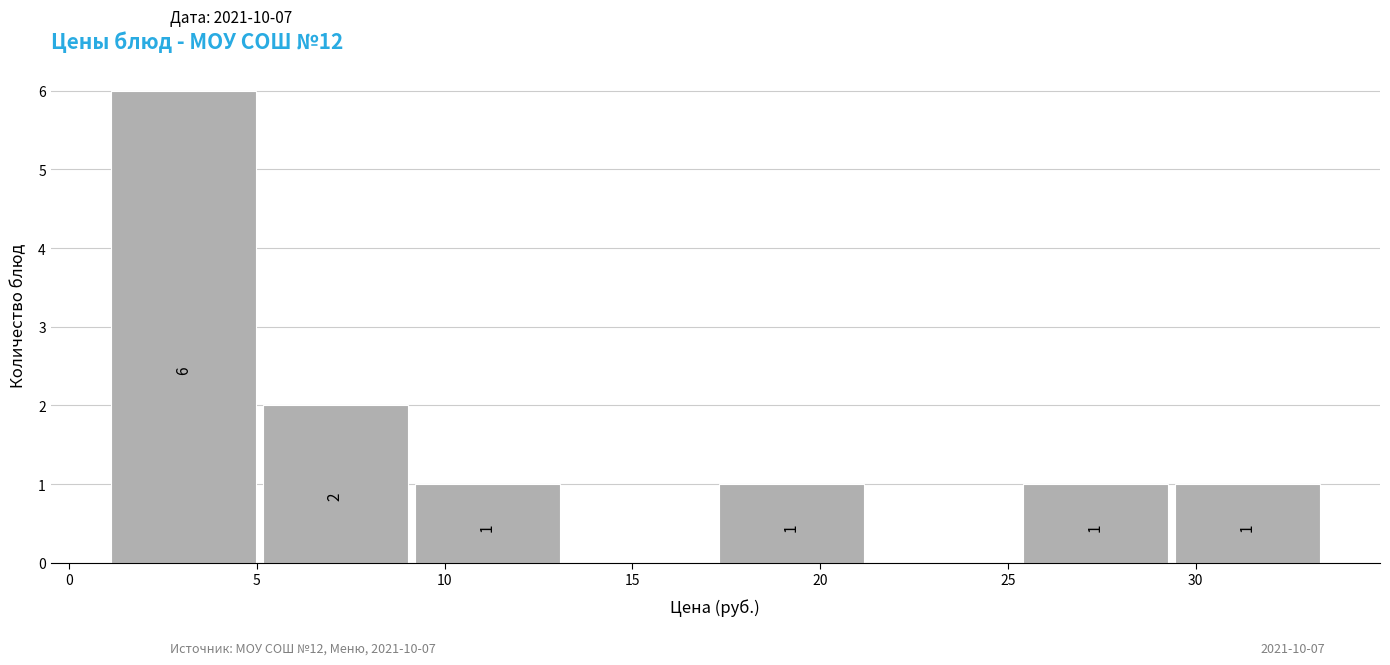

Which range on the x-axis has the tallest bar?

1.0 to 5.0